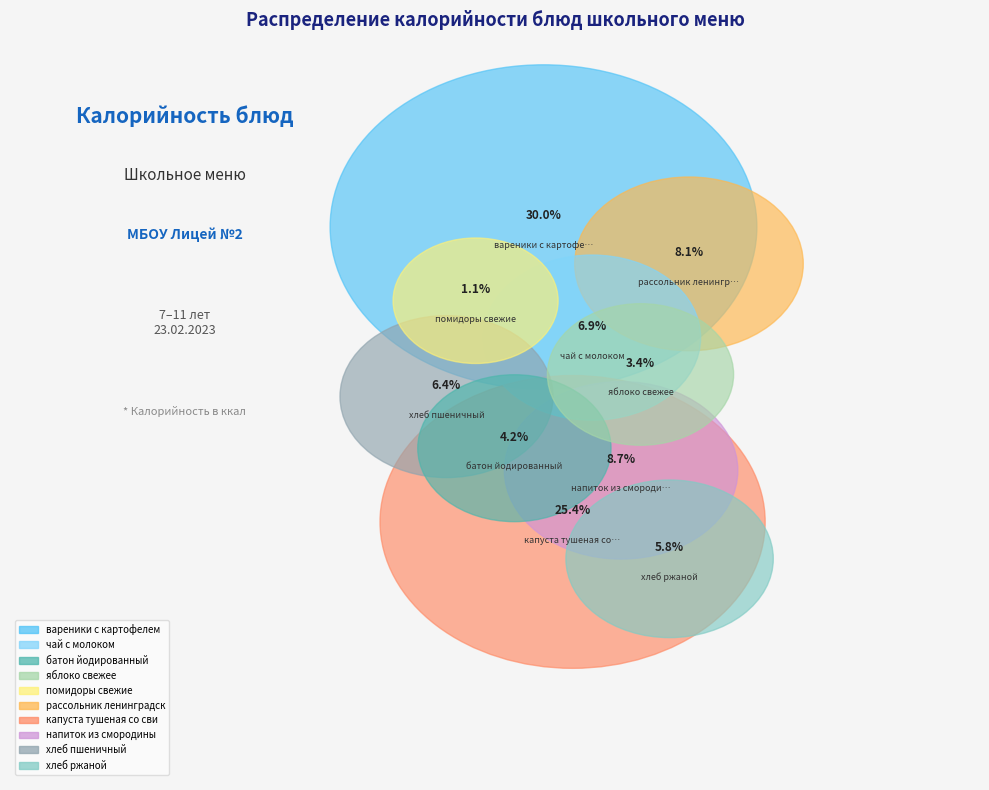

Which slice is the smallest?

помидоры свежие